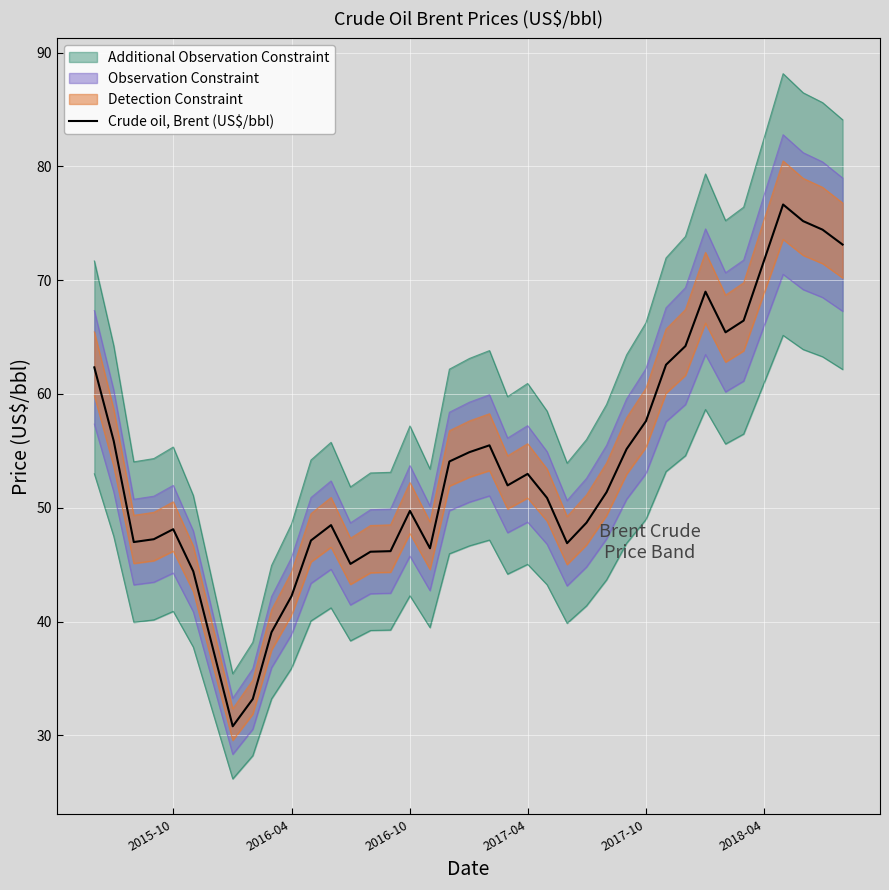

What is the average value?

53.7